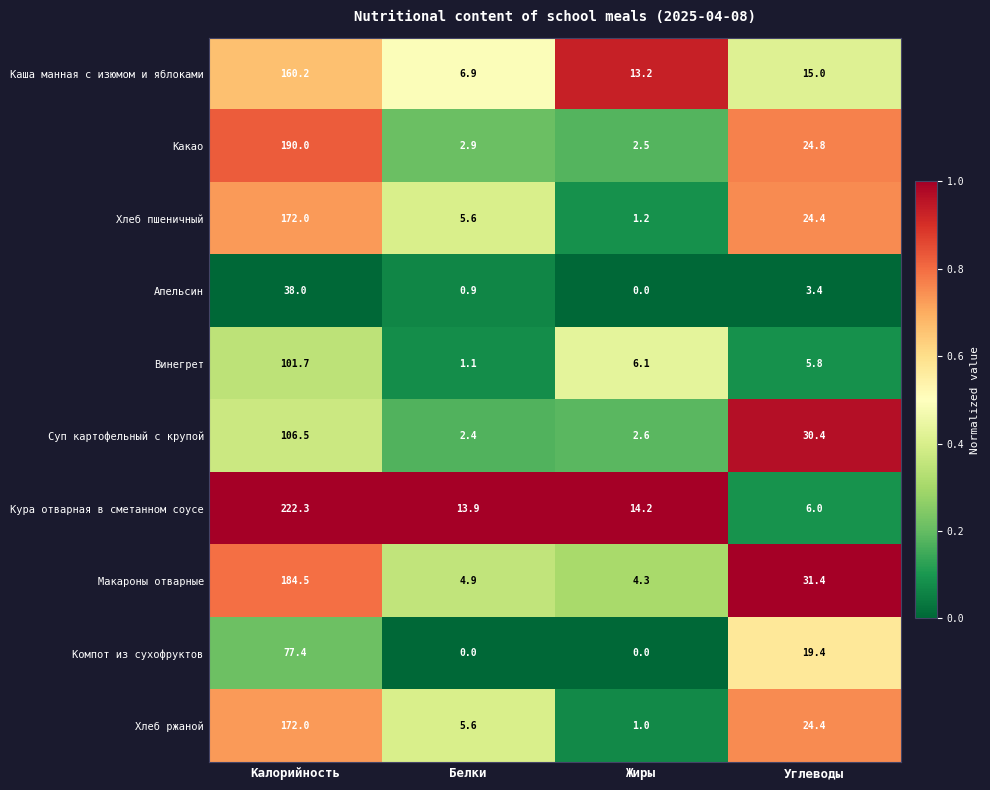

Which category has the highest value across all series?

Калорийность